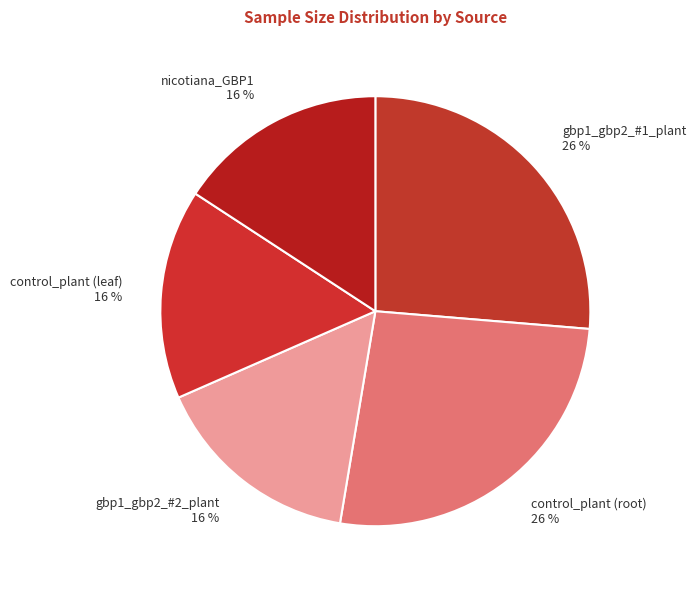

To the nearest percent, what percentage of the pie is nicotiana_GBP1?

16%